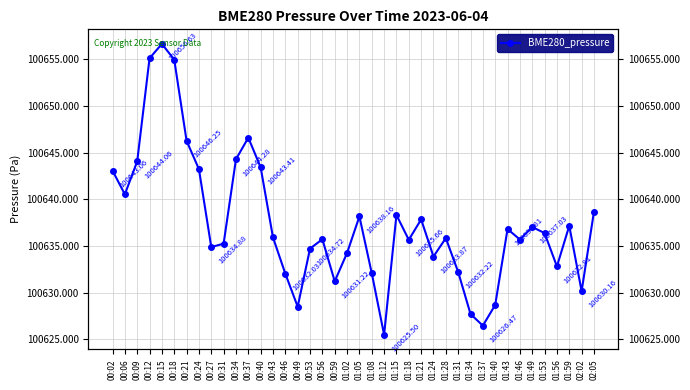

Which has a higher value, 01:49 or 01:56?

01:49